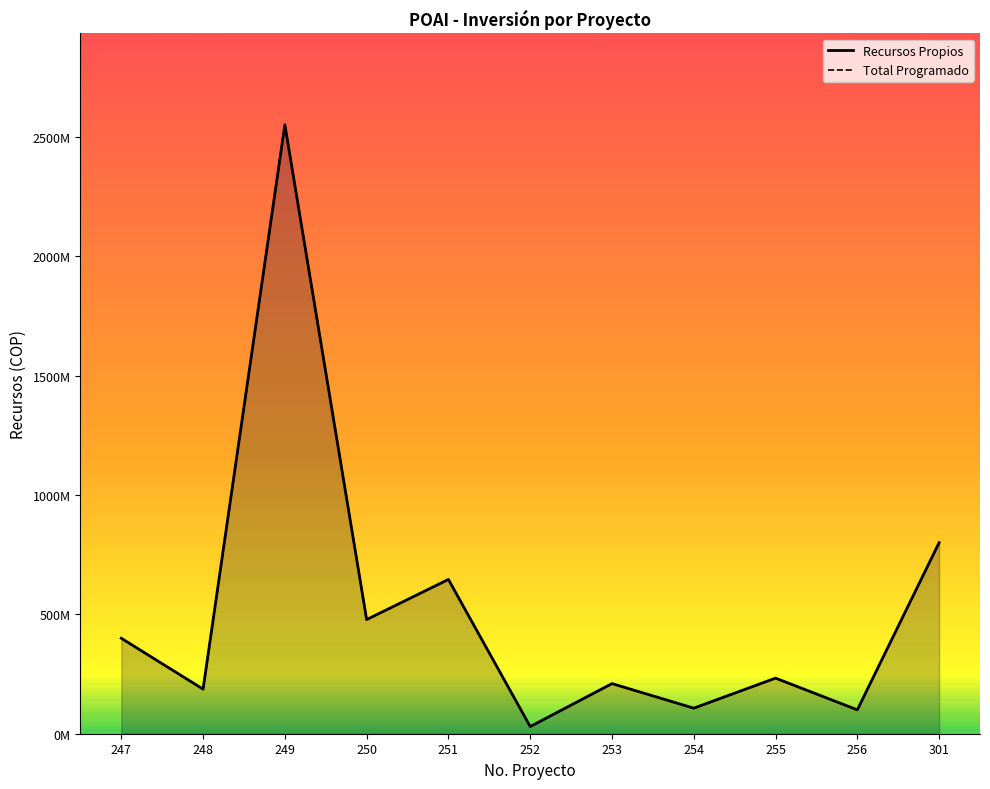

What are all the series names shown in the legend?

Recursos Propios, Total Programado